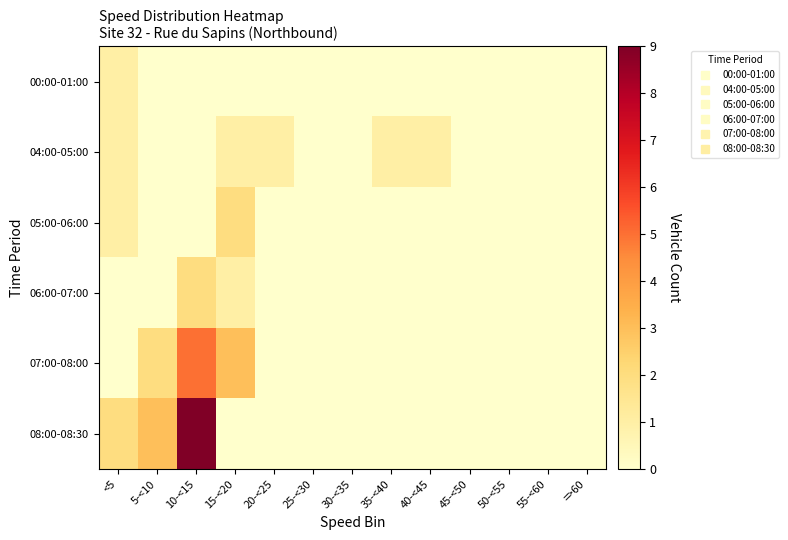

At 50-<55, list the series in order from smallest to largest.

00:00-01:00, 04:00-05:00, 05:00-06:00, 06:00-07:00, 07:00-08:00, 08:00-08:30